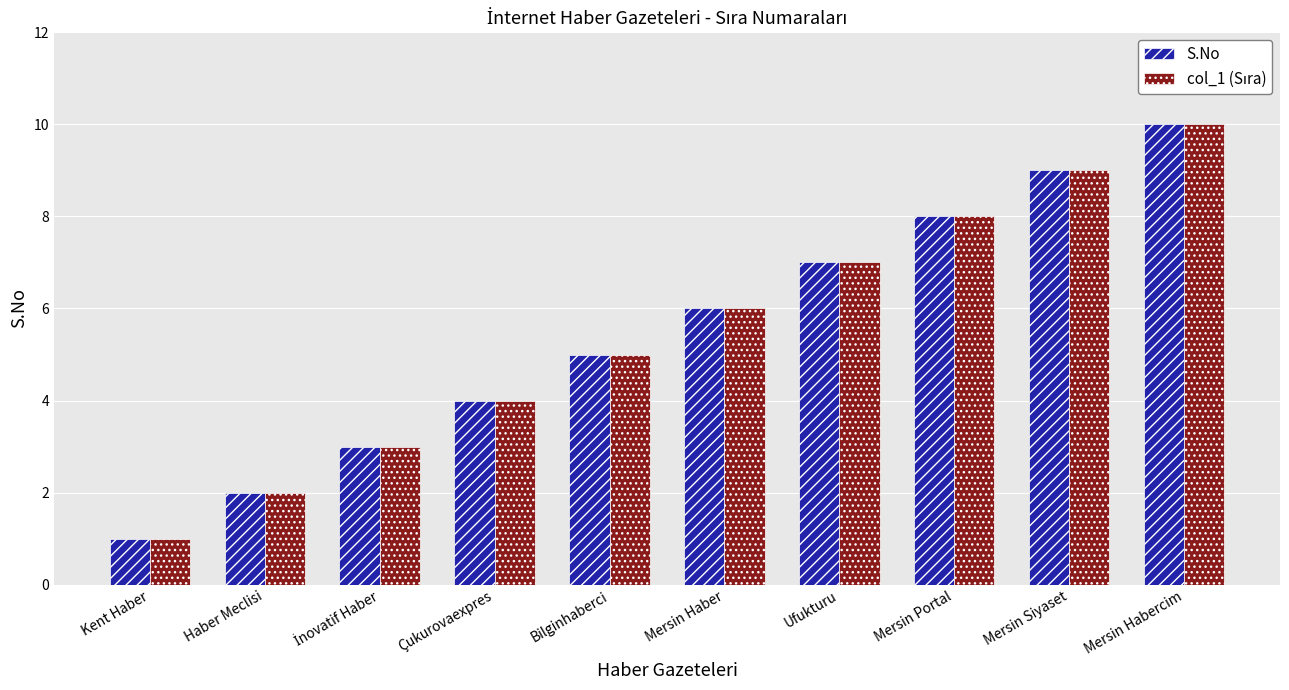

True or false: S.No has a value of 2 at Haber Meclisi.

True